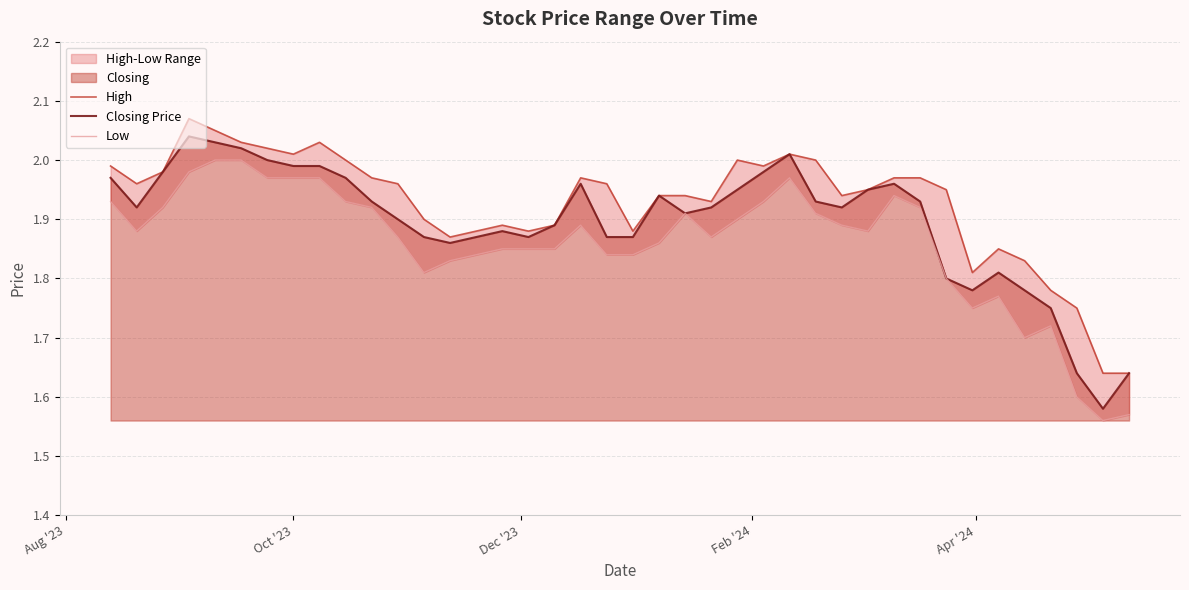

How many data points does each series have?

40